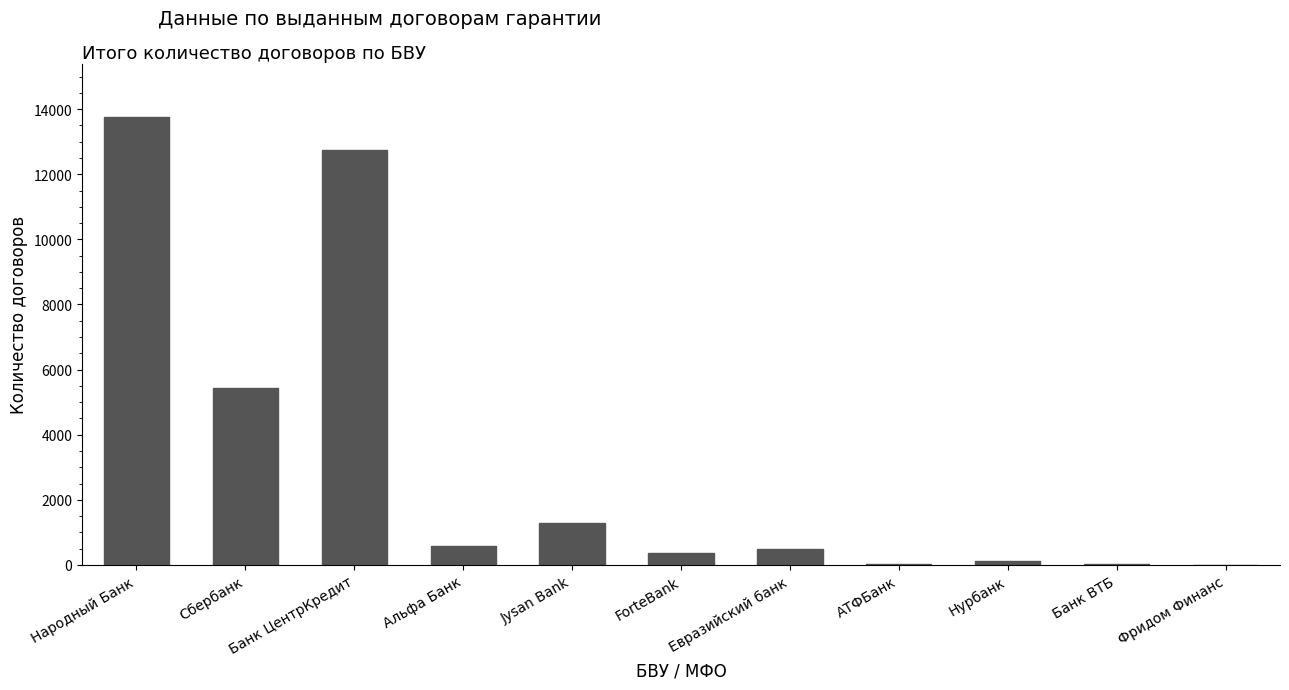

True or false: the data shows 2212 at Jysan Bank.

False